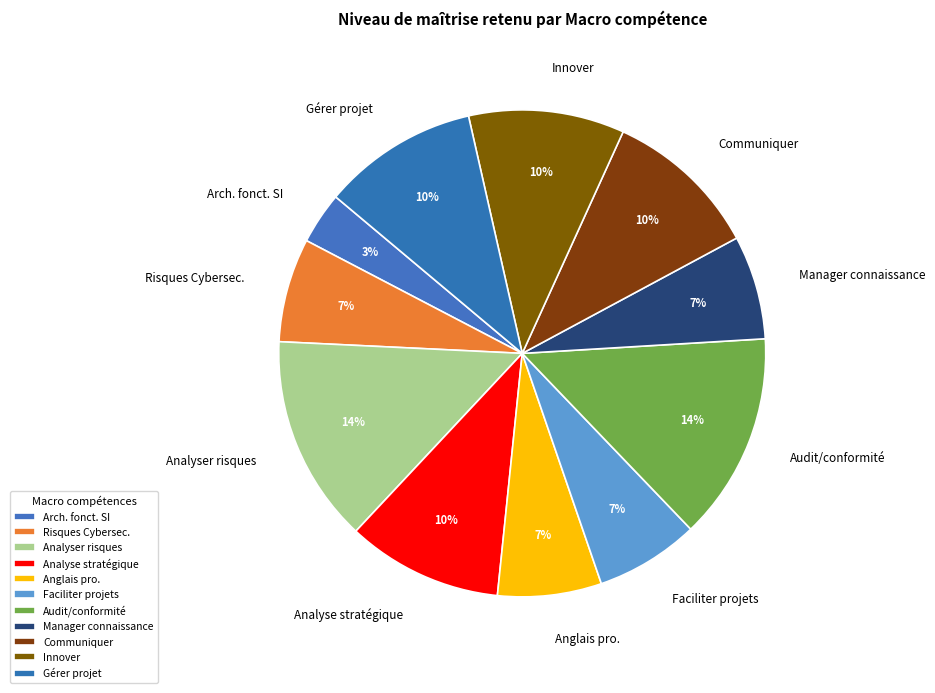

The Audit/conformité slice represents 14% of the pie. True or false?

True